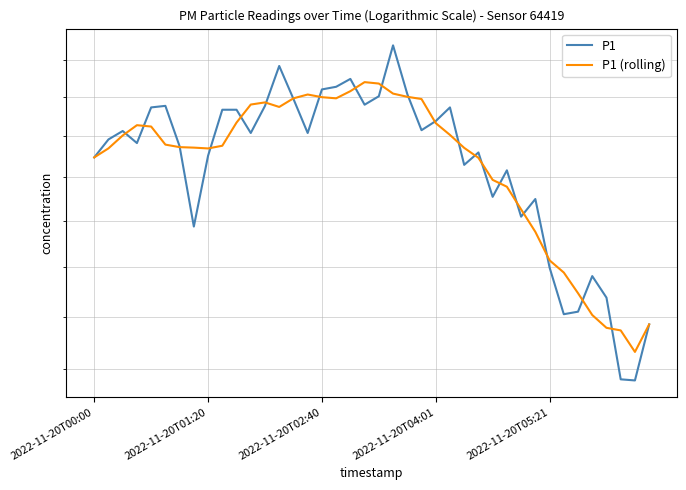

At which label does P1 reach its minimum?

38